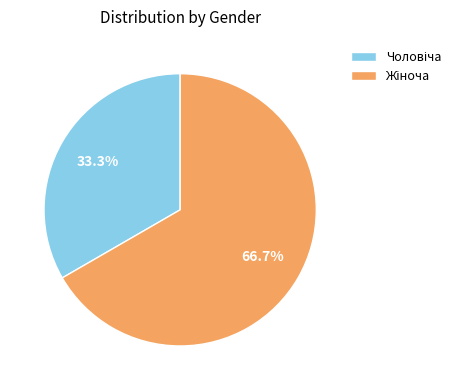

Count the number of slices in the pie.

2